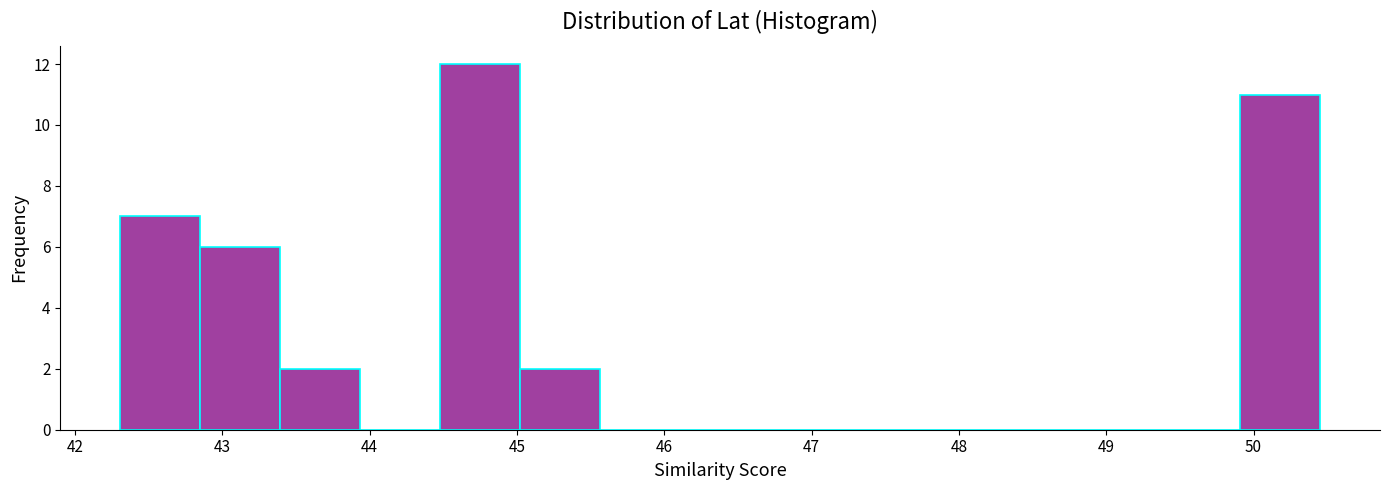

How tall is the bar that spans 42.3 to 42.9 on the x-axis? Neither the bar edges nor the heights are printed on the chart, so give them approximately, as read against the axes.

7